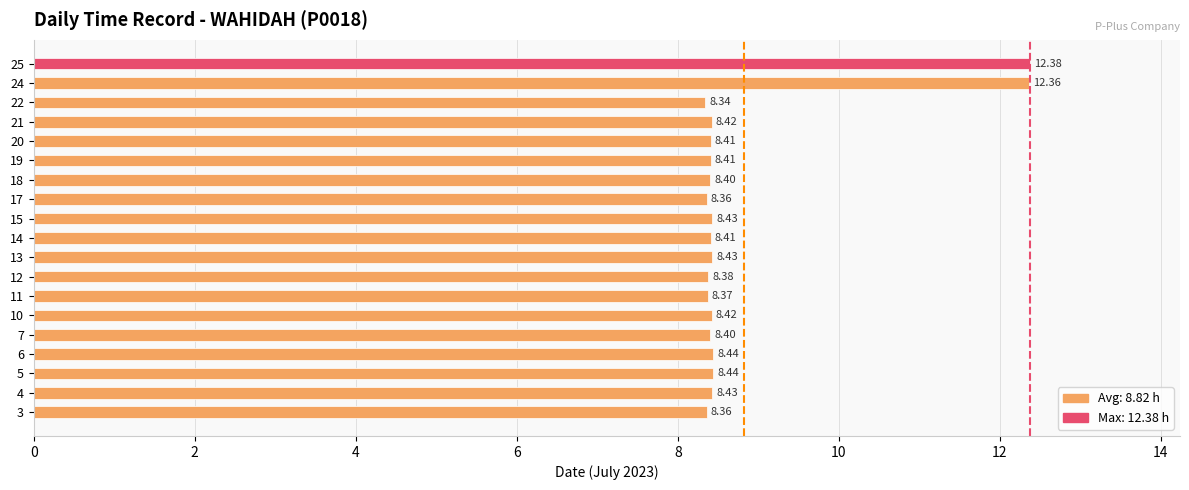

What is the change in value from 14 to 18?

-0.0